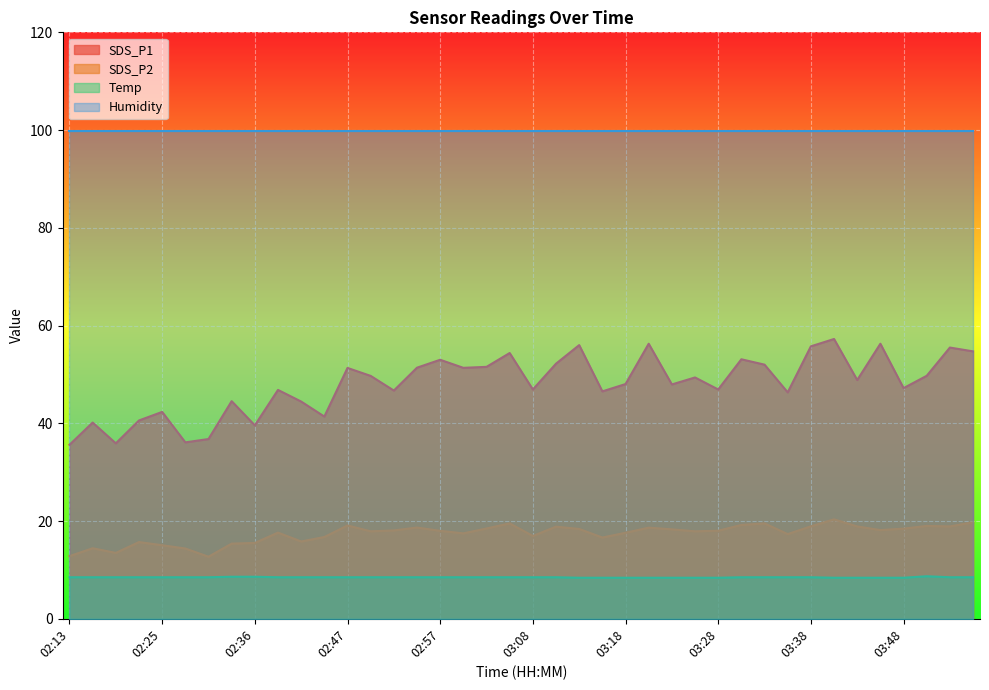

What is the label of the 25th point from the right?

02:55